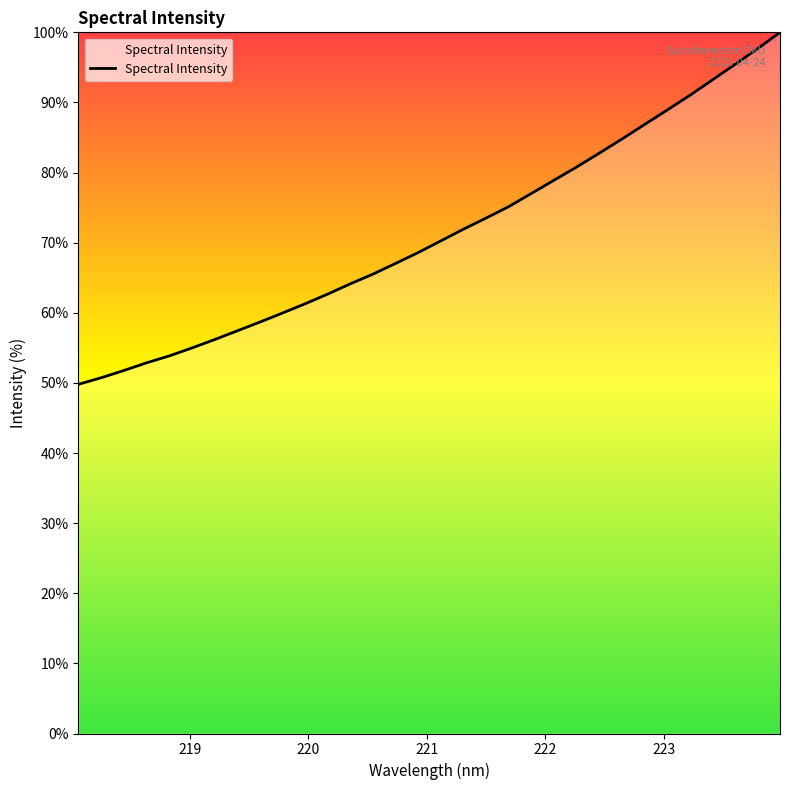

What is the smallest value displayed?

49.8